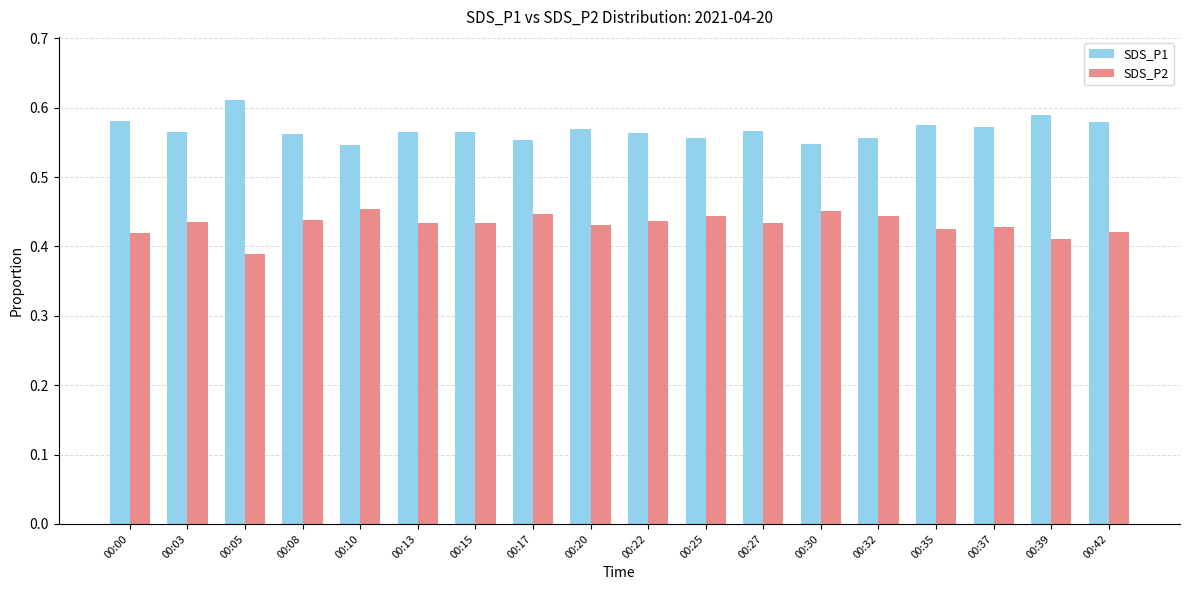

List the series in order of their overall mean, lowest first.

SDS_P2, SDS_P1